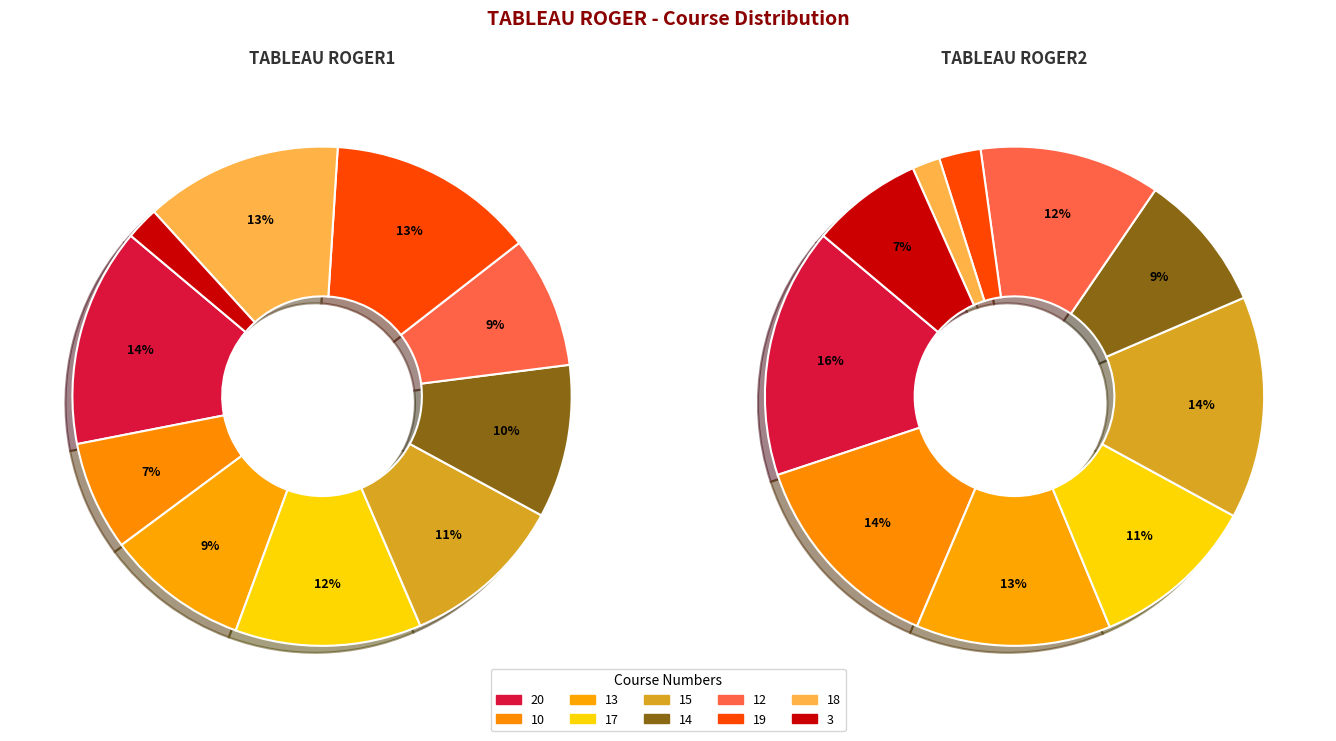

Which has a higher value, 3 or 15?

15